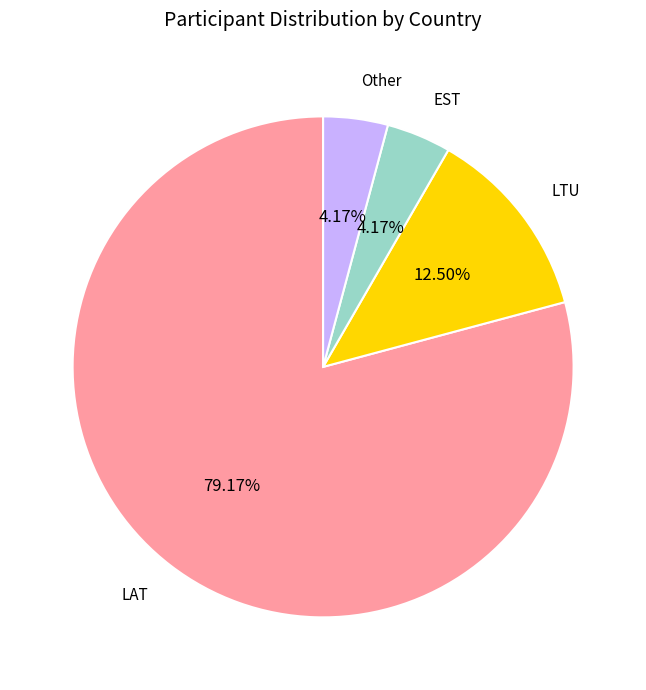

How many slices are in this pie chart?

4